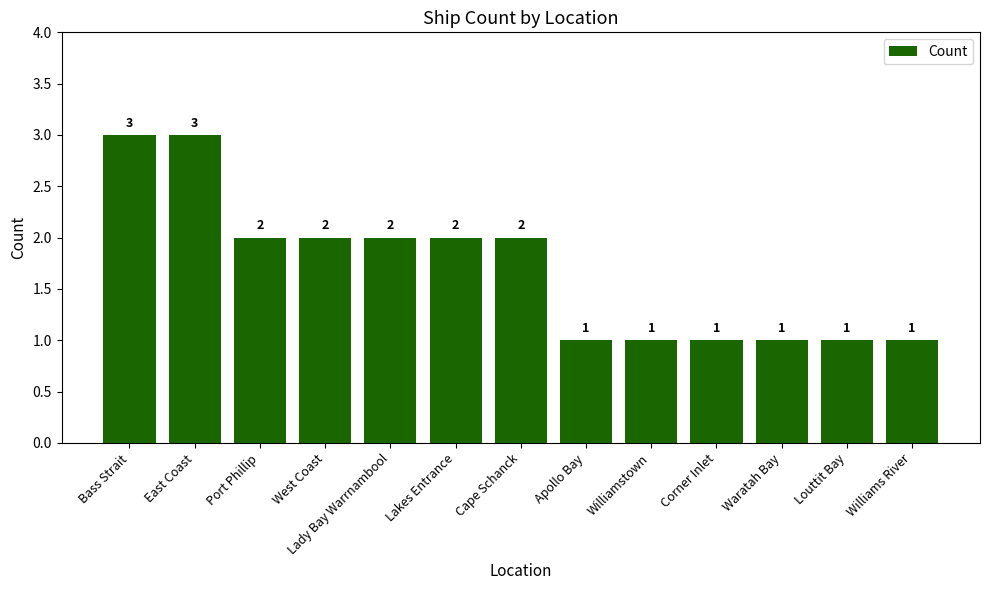

Approximately how many times larger is the value at Bass Strait compared to Williamstown?

3.0